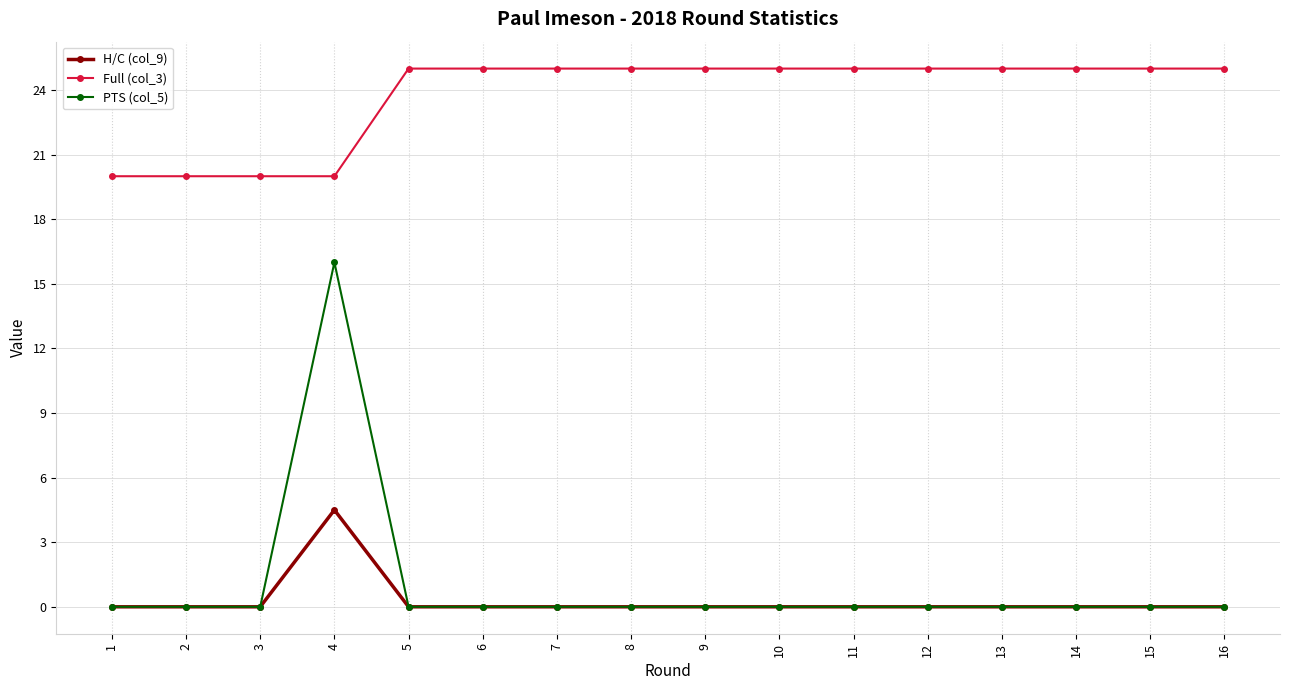

What is the value of the Full (col_3) point at the 14th from the left?

25.0